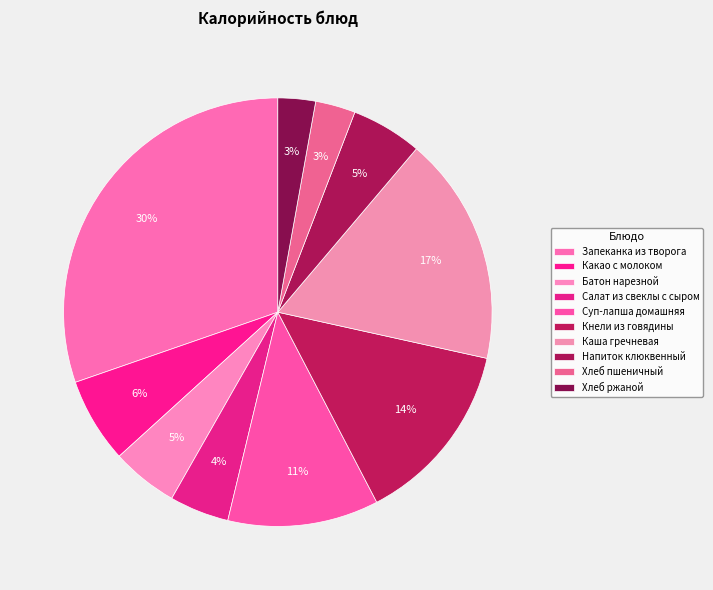

Does Какао с молоком account for over 50% of the chart?

No